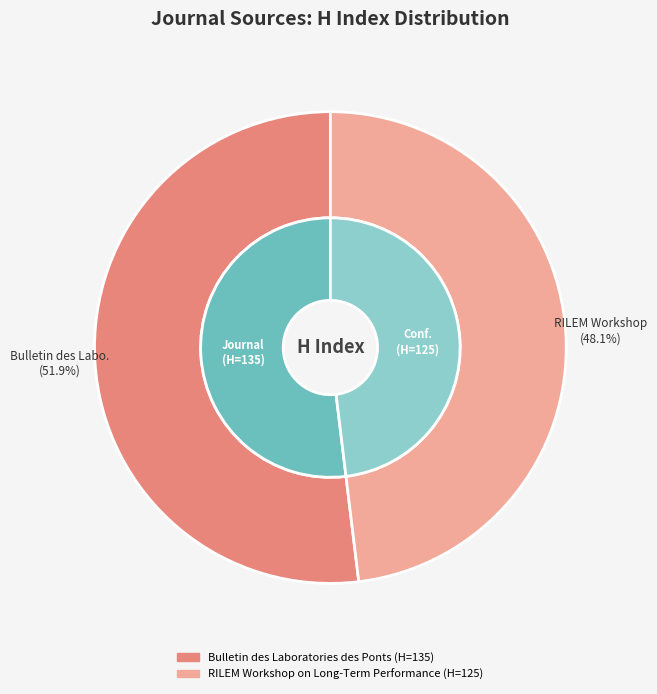

True or false: RILEM Workshop on Long-Term Performance accounts for 48% of the total.

True